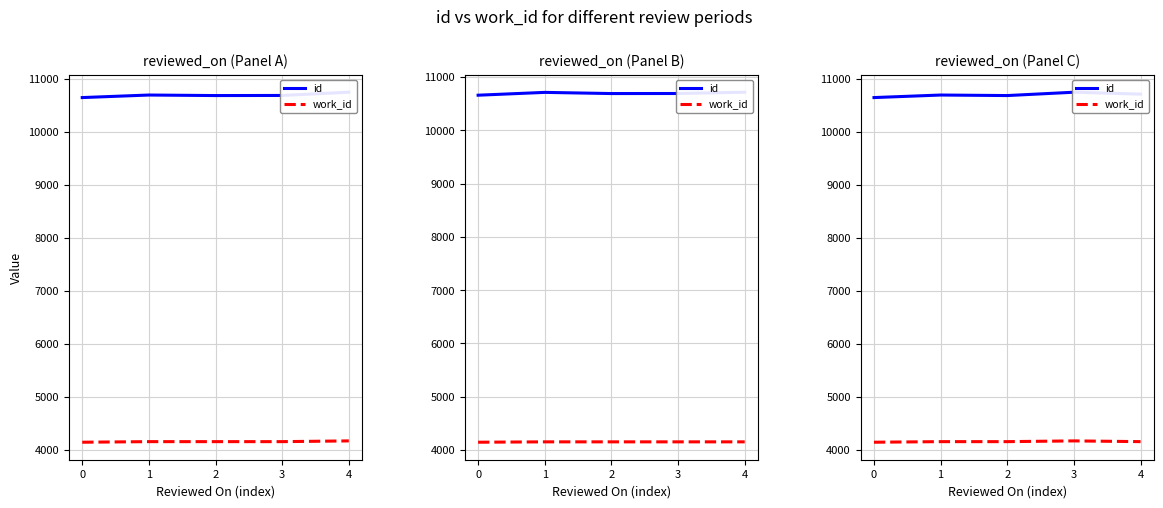

What is the sum of the work_id values at 1 and 0?

8295